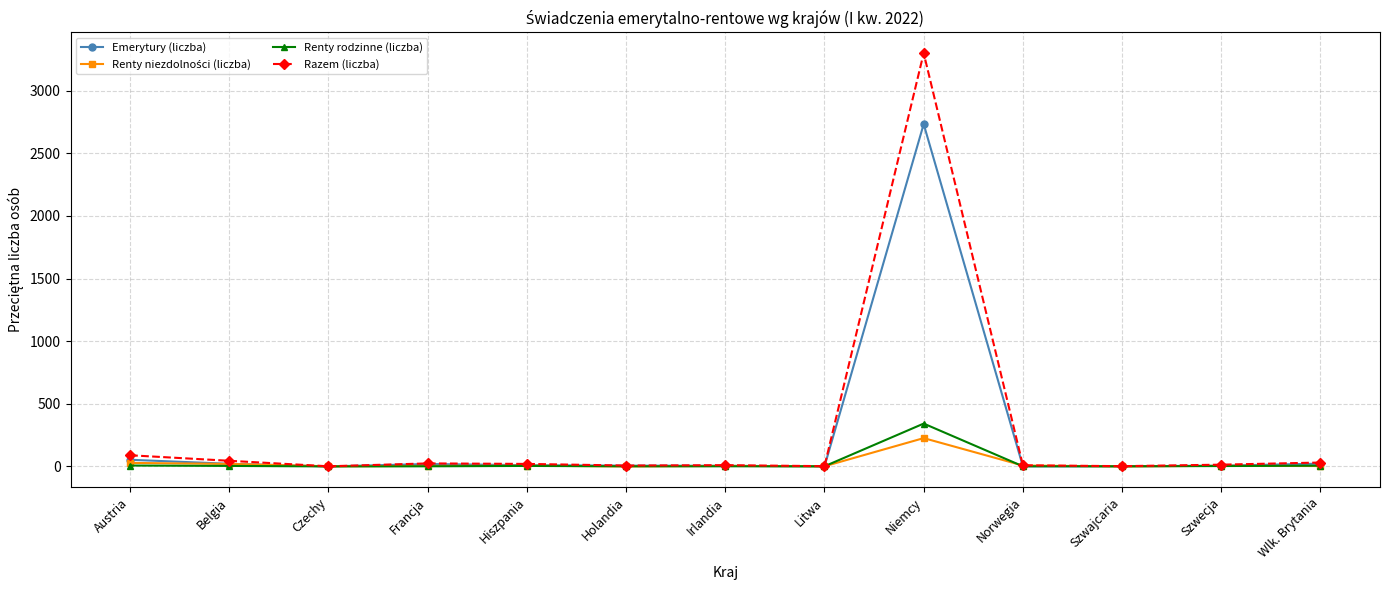

Which series has the largest total across all categories?

Razem (liczba)